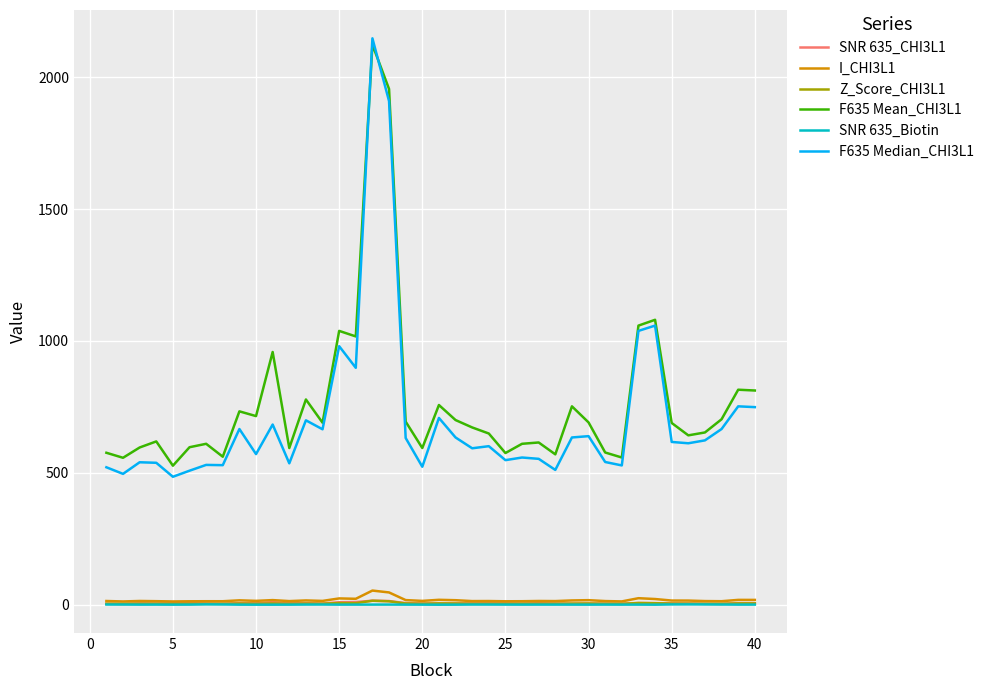

What is the maximum value shown in the chart?

2147.0